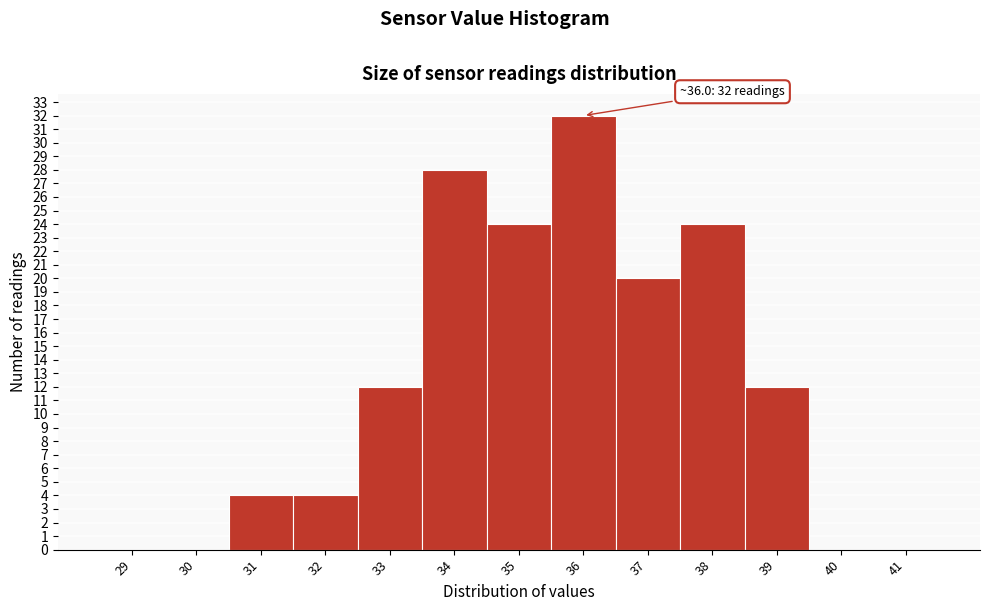

Reading right to left, what are all the values shown in this chart?

41=0	40=0	39=12	38=24	37=20	36=32	35=24	34=28	33=12	32=4	31=4	30=0	29=0